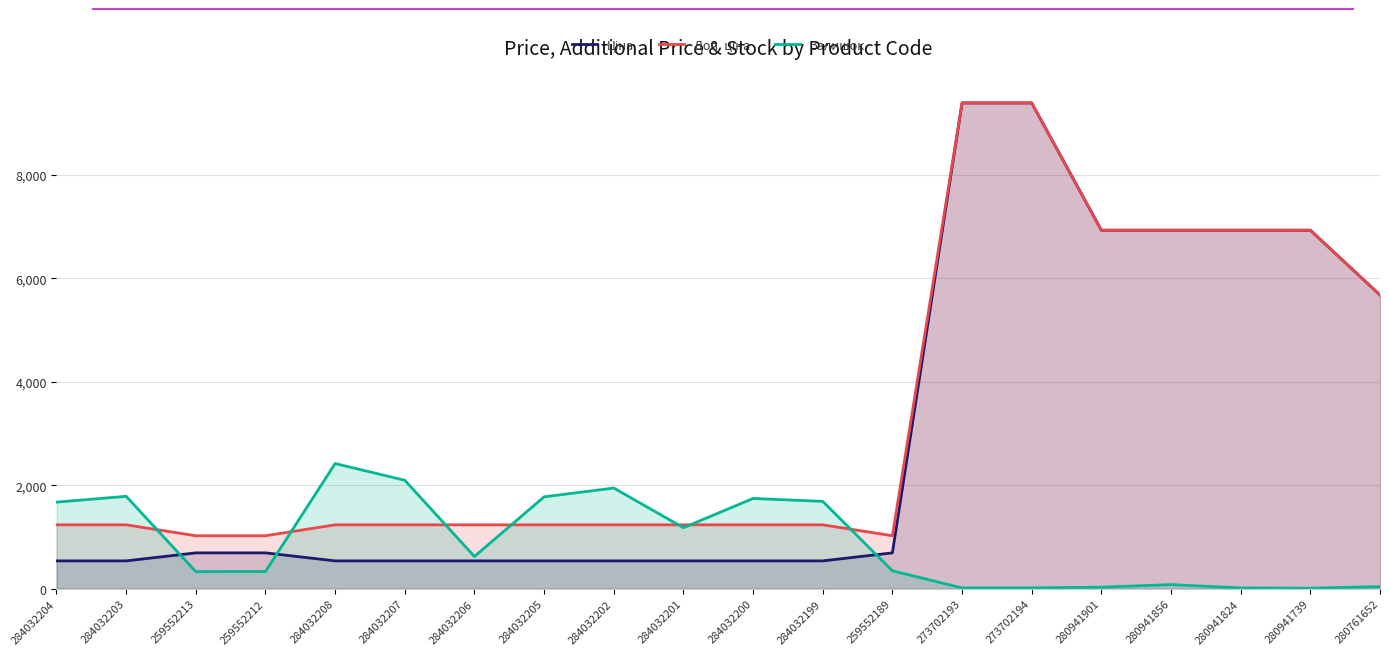

Count the number of data series in this chart.

3